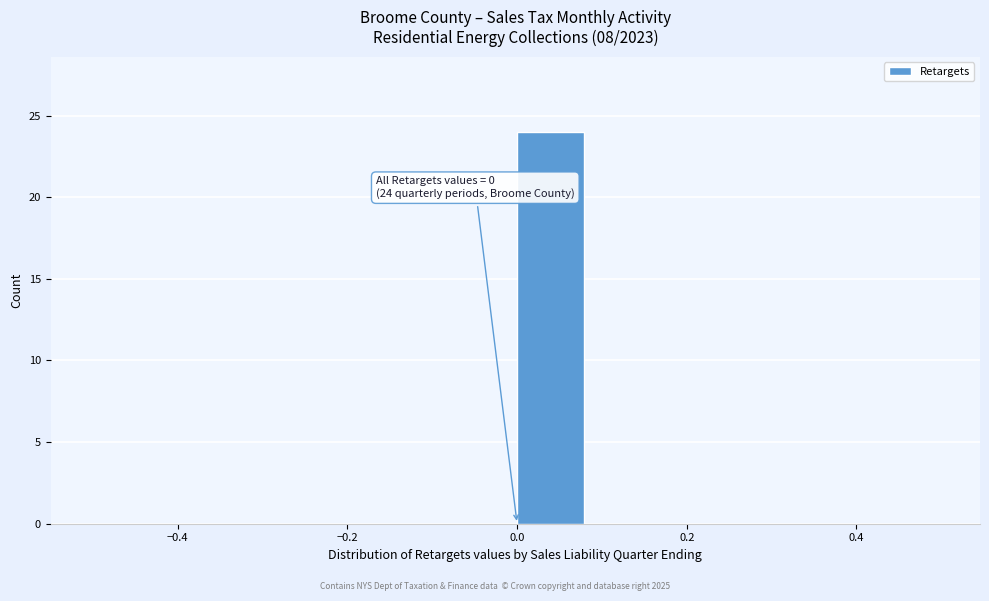

Over which range of the x-axis is the bar tallest?

0.00 to 0.08